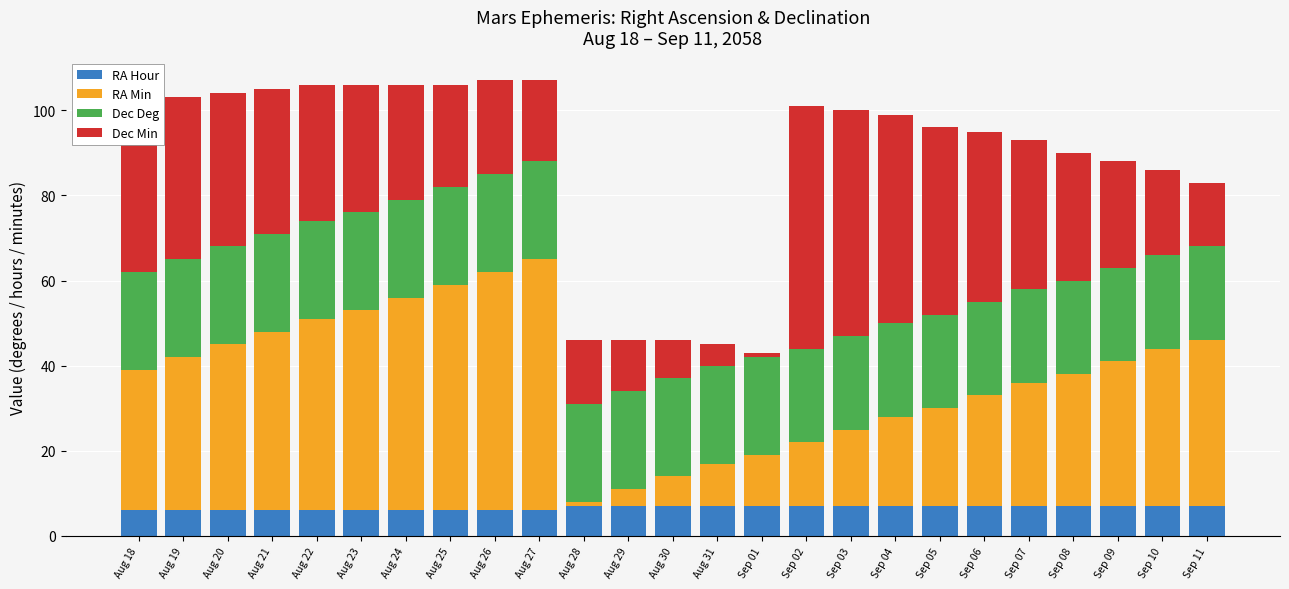

What is the highest value of the RA Hour series?

7